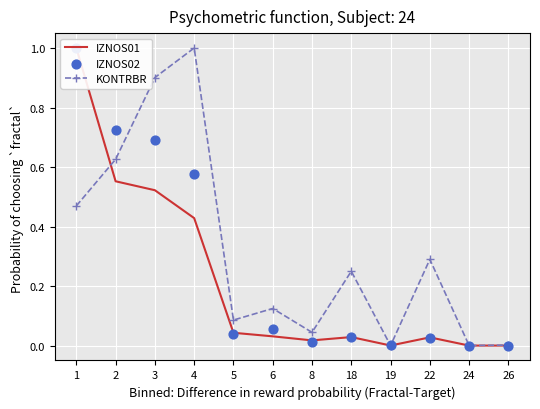

Which series contains the highest Y value?

IZNOS01